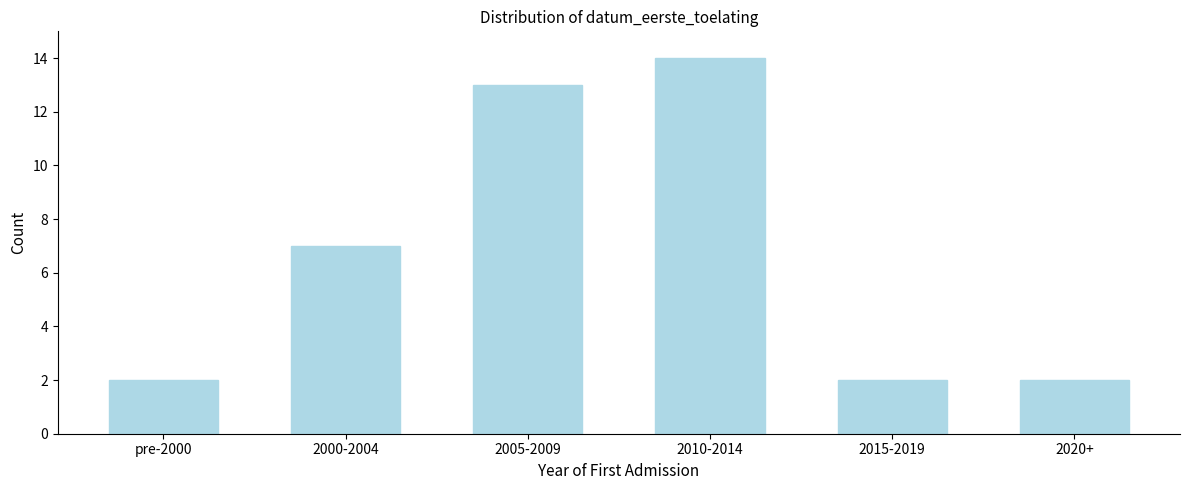

Reading right to left, list all the values displayed in this chart.

2020+=2	2015-2019=2	2010-2014=14	2005-2009=13	2000-2004=7	pre-2000=2